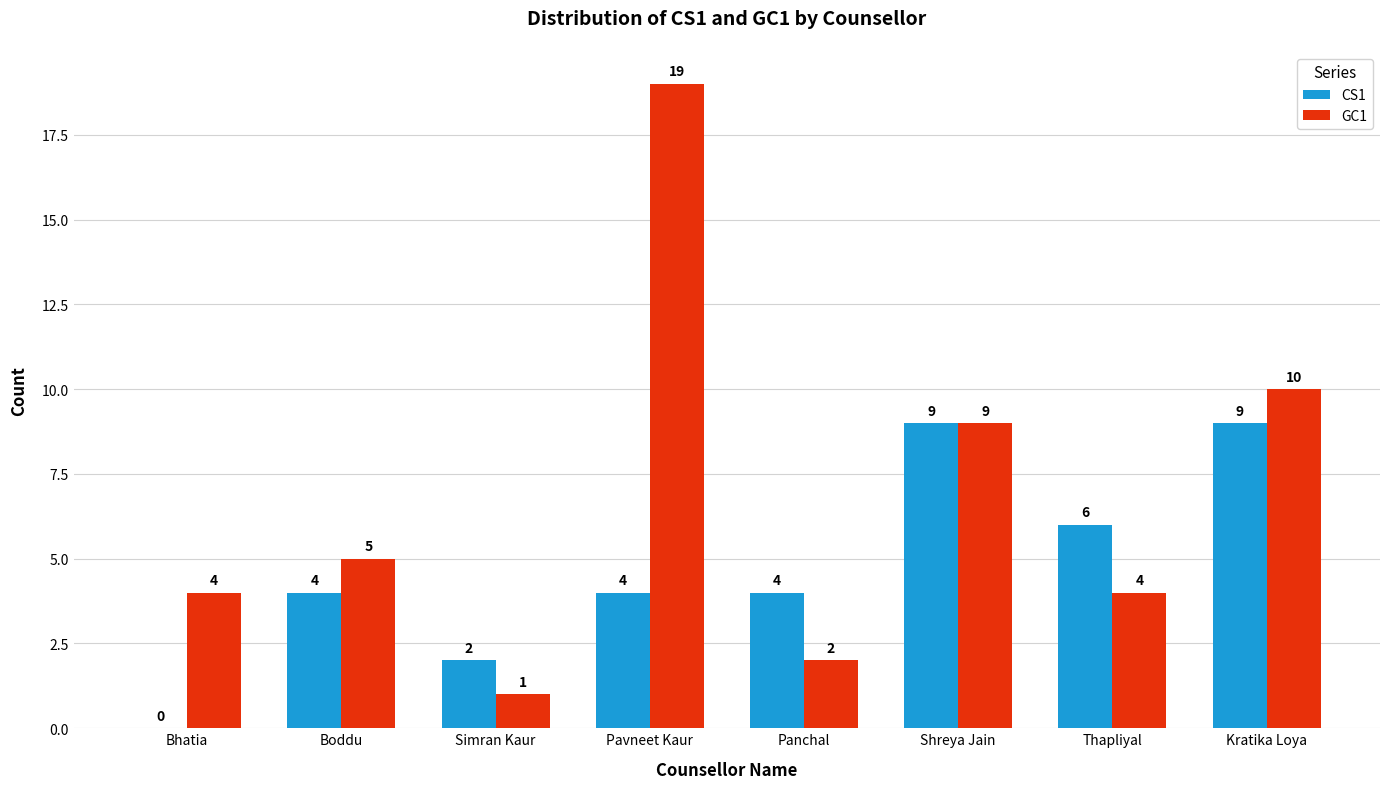

What is the sum of all CS1 values?

38